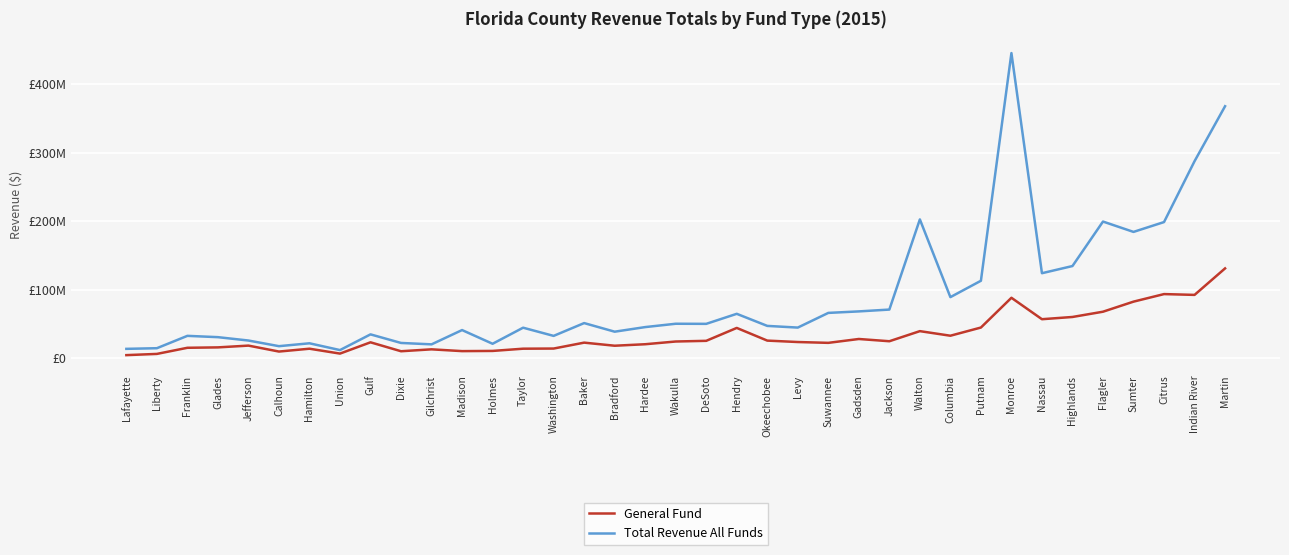

True or false: General Fund and Total Revenue All Funds intersect in this chart.

False